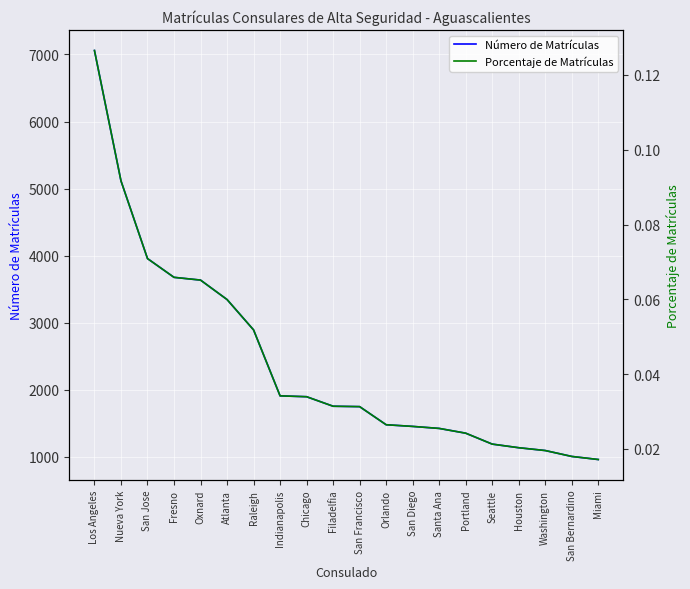

List the series in order of their peak value, lowest first.

Porcentaje de Matrículas, Número de Matrículas